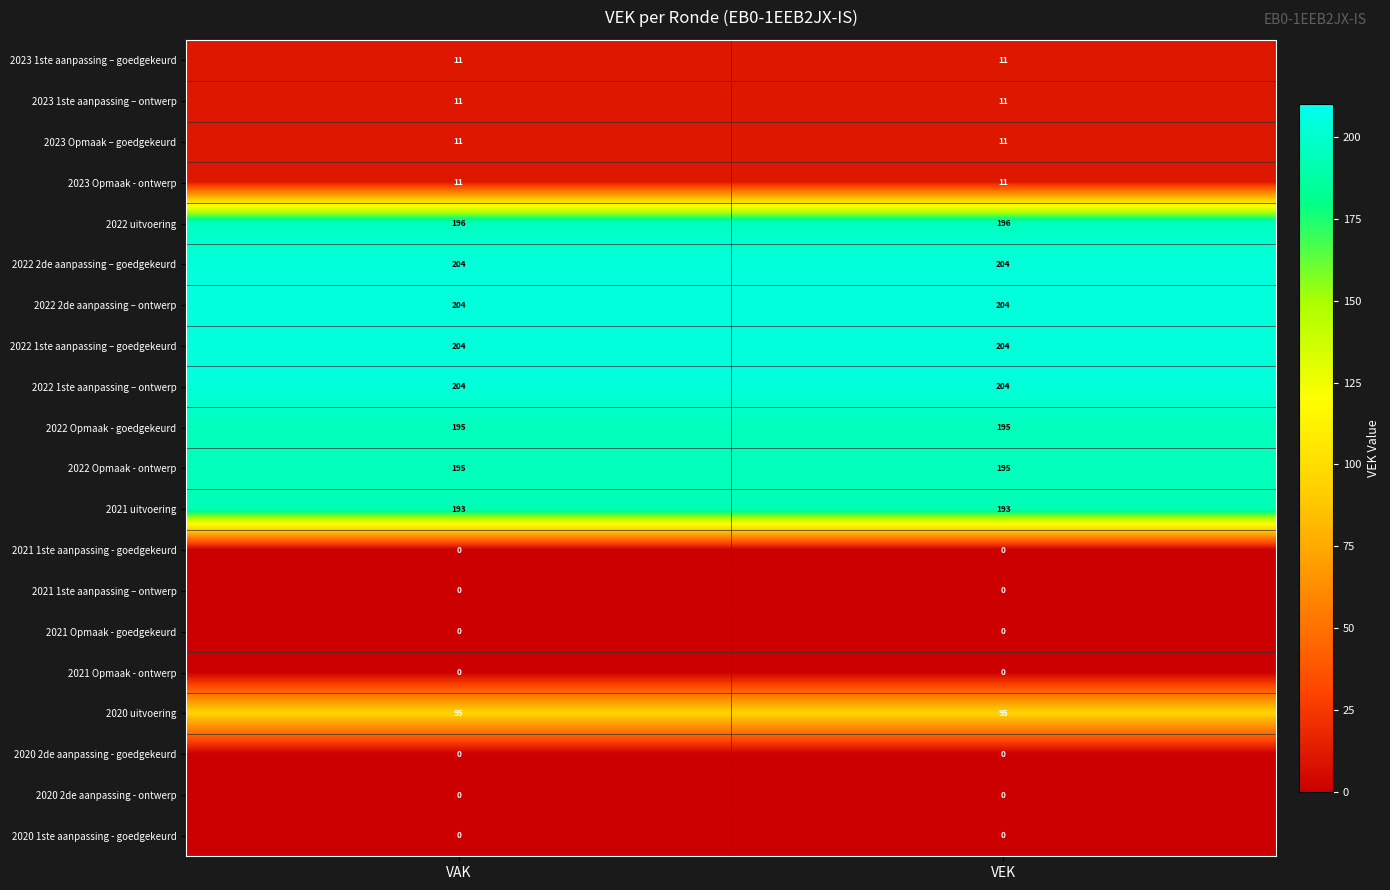

What is the spread (max minus min) of values at VEK?

204